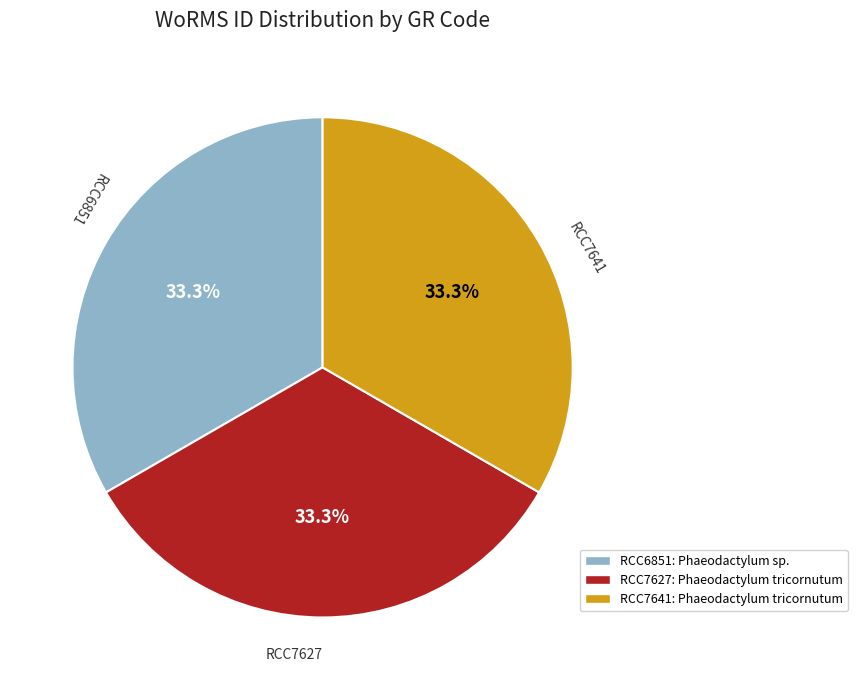

Approximately how many times larger is the value at RCC7641 compared to RCC6851?

1.0